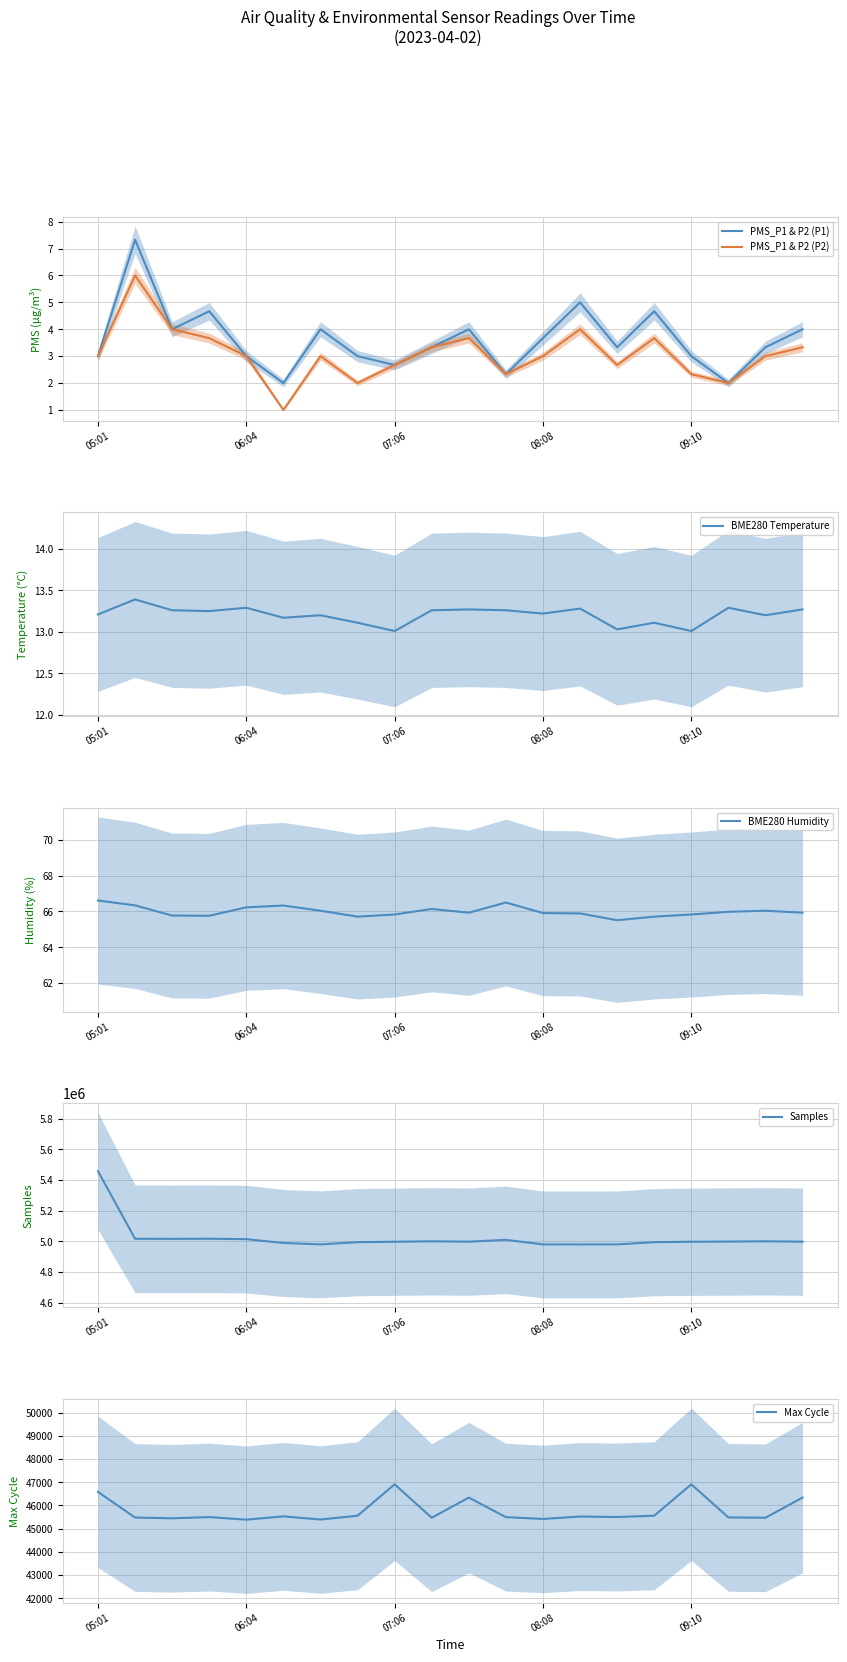

Where is the first local maximum for BME280 Humidity?

5